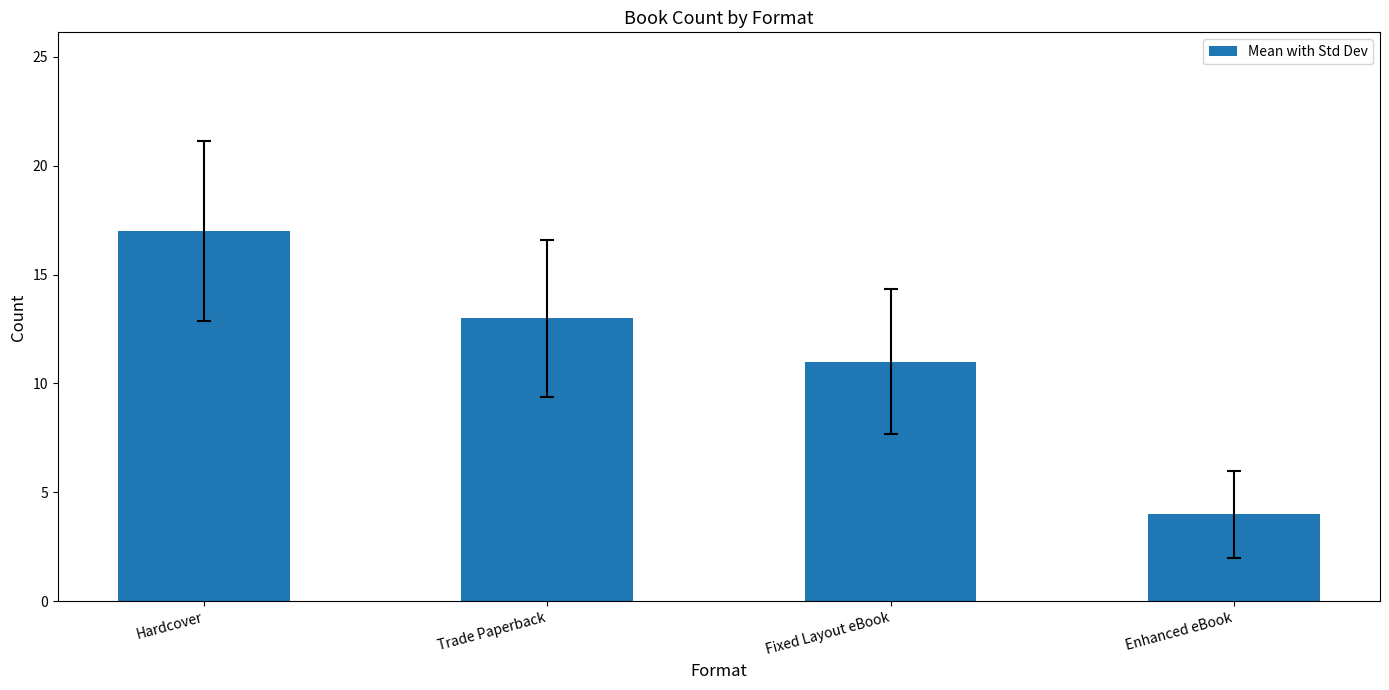

What is the label of the 3rd bar from the left?

Fixed Layout eBook